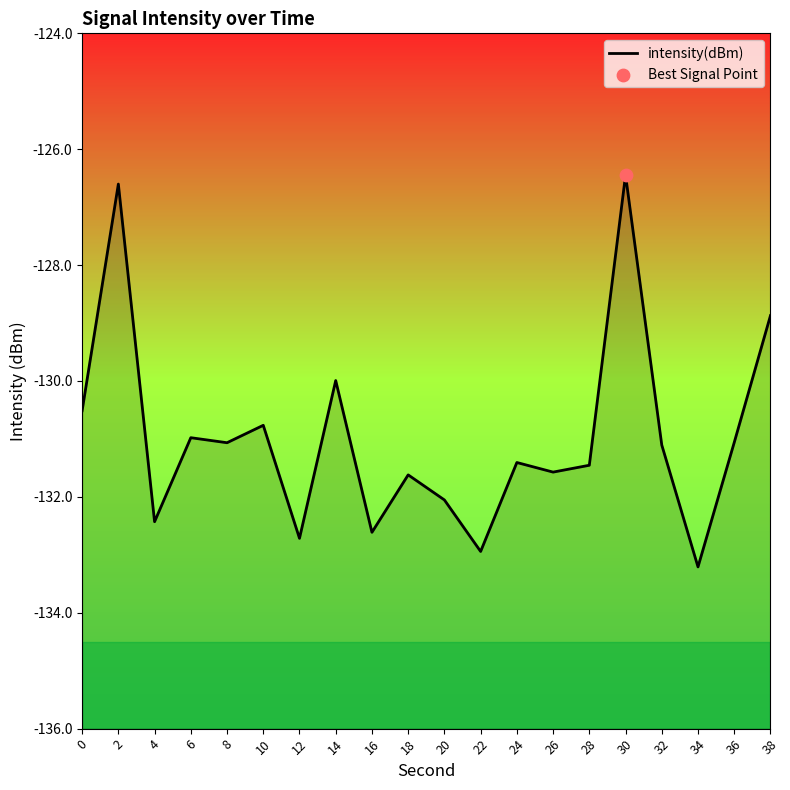

What is the change in value from 22 to 30?

+6.5